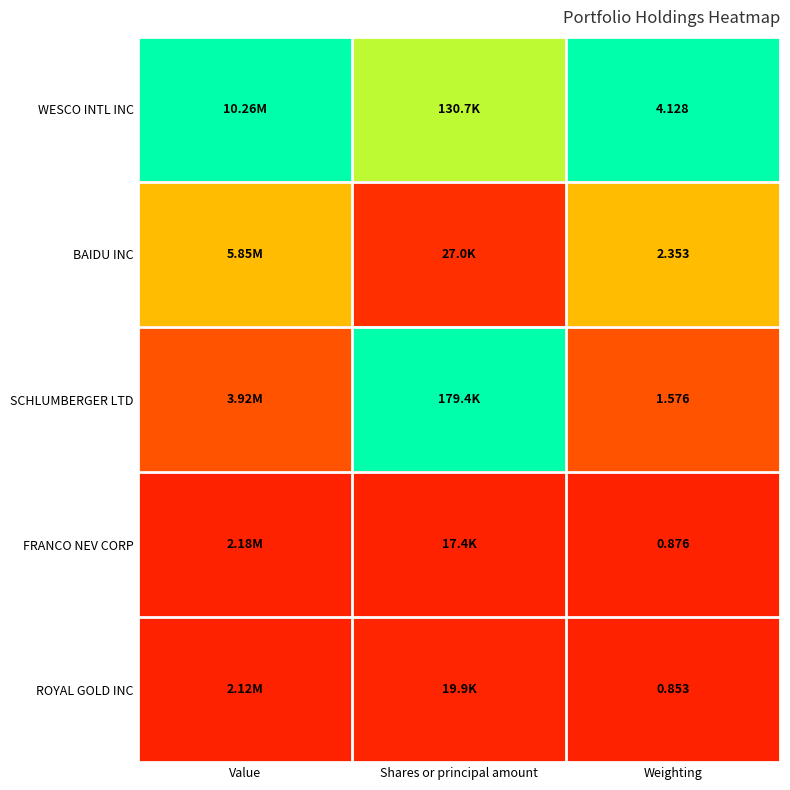

At Weighting, list the series in order from largest to smallest.

WESCO INTL INC, BAIDU INC, SCHLUMBERGER LTD, FRANCO NEV CORP, ROYAL GOLD INC